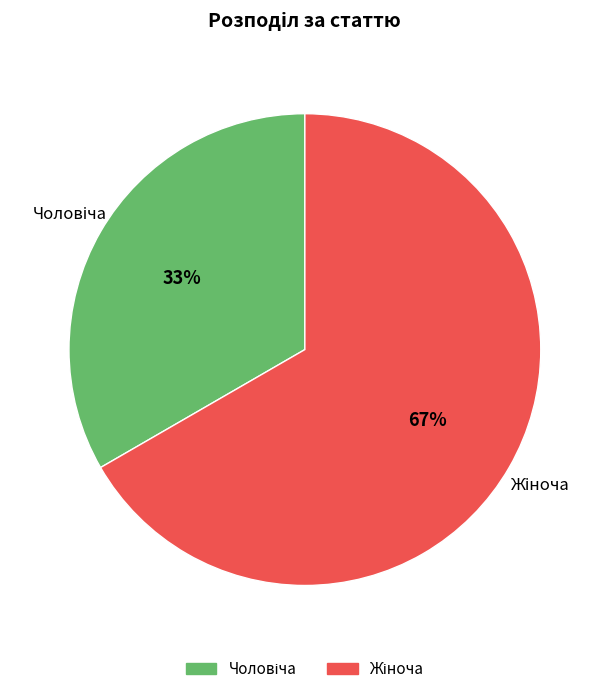

To the nearest percent, what is the average slice percentage?

50%